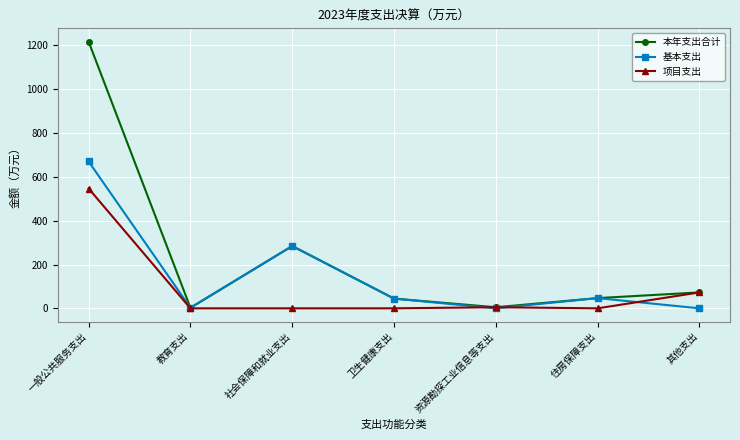

The 基本支出 series shows 437.8 at 其他支出. True or false?

False